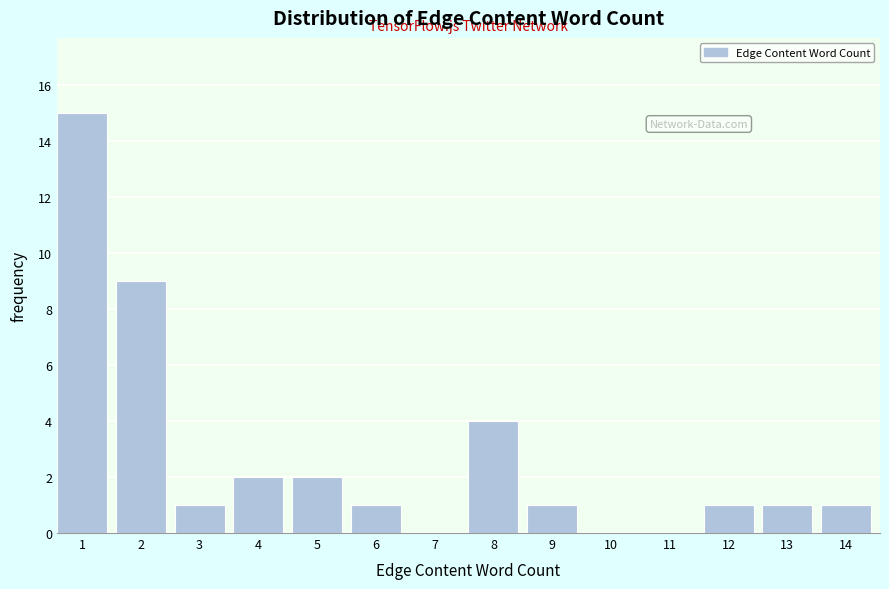

Reading left to right, extract all data points from this chart.

1=15	2=9	3=1	4=2	5=2	6=1	7=0	8=4	9=1	10=0	11=0	12=1	13=1	14=1